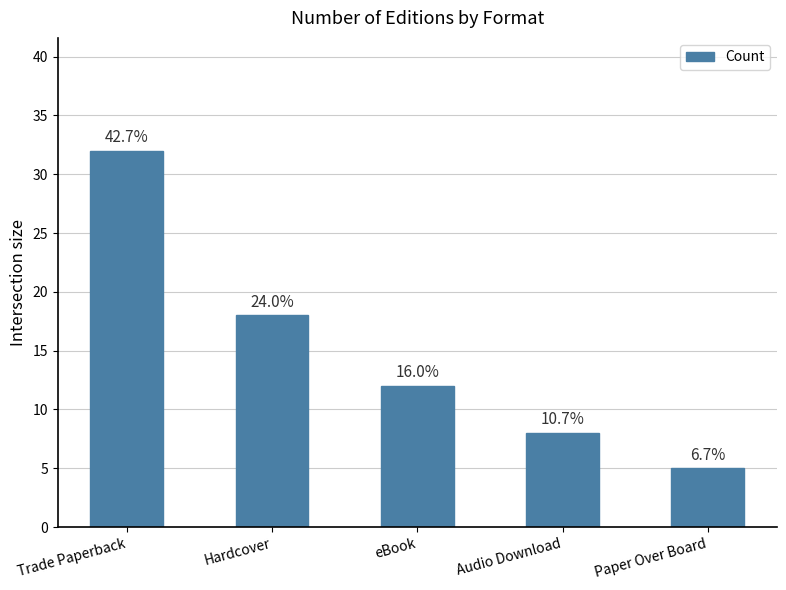

What is the sum of the values at Trade Paperback and eBook?

44